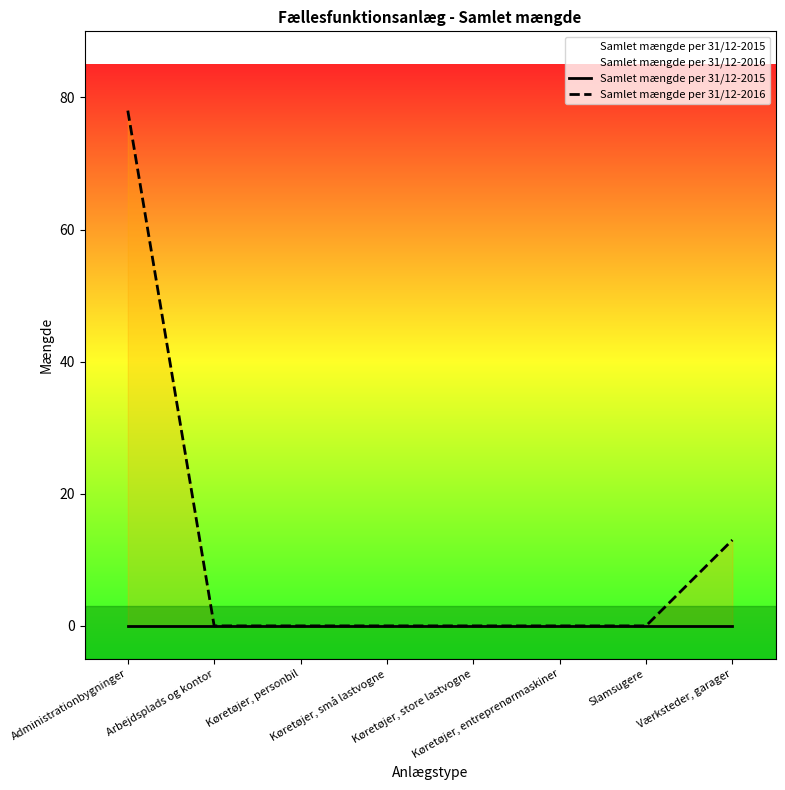

Which category has the lowest value across all series?

Administrationbygninger